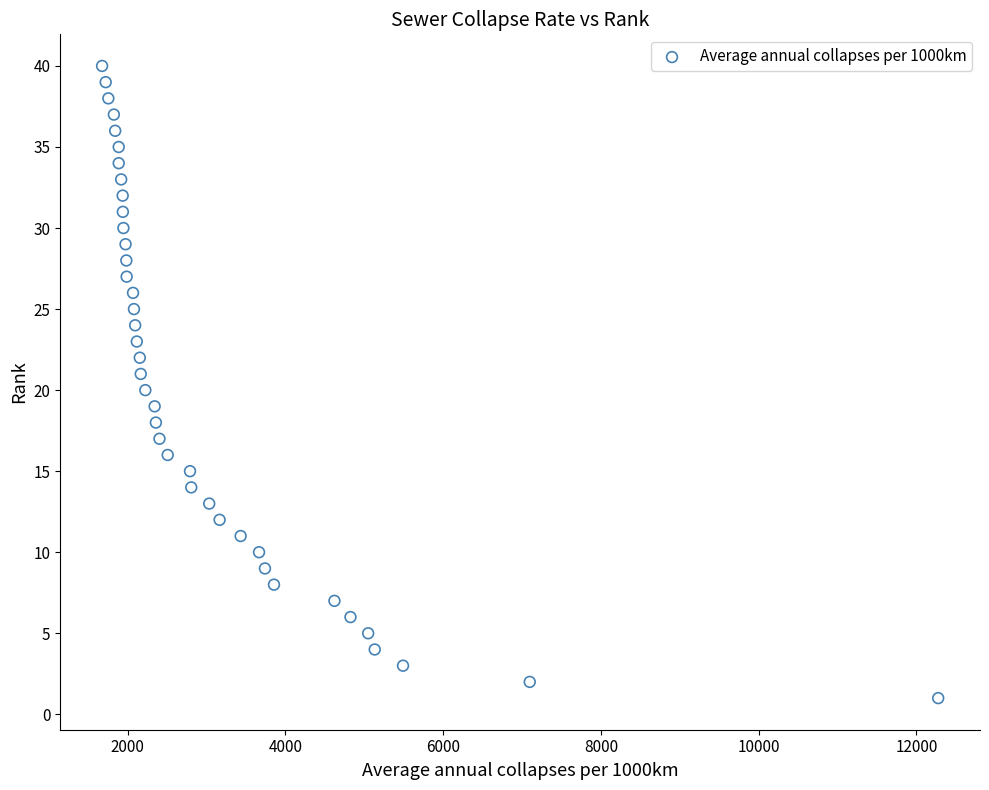

What is the range of Y values (max minus min)?

39